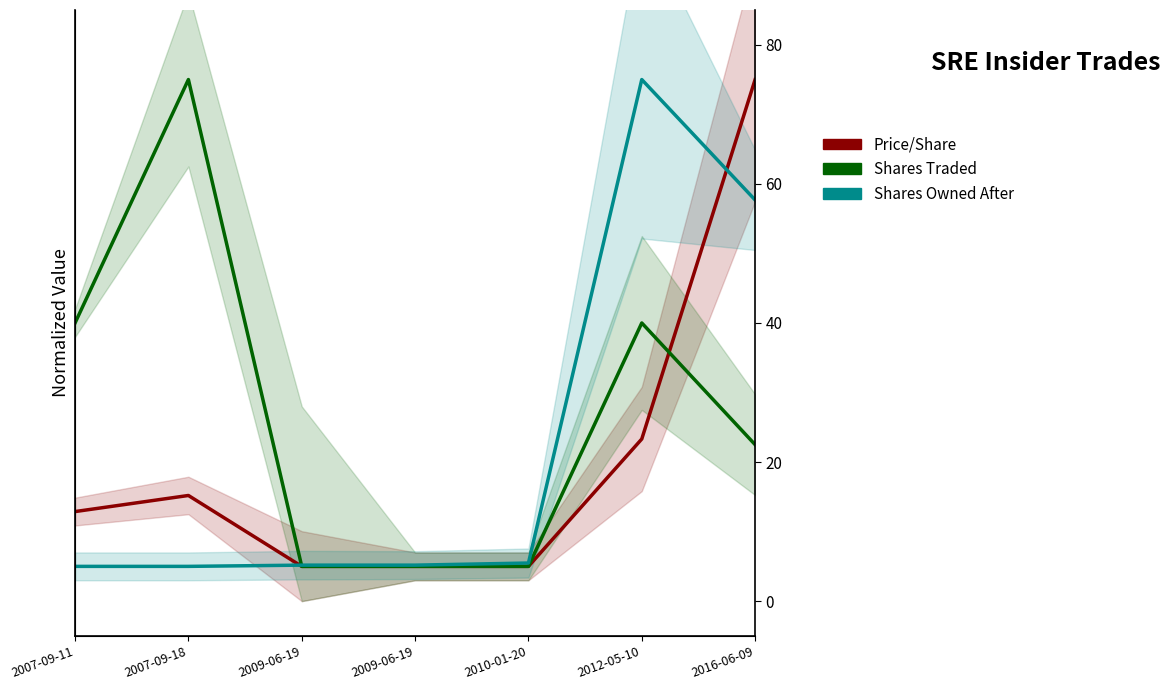

Which series has the largest total across all categories?

transactionShares